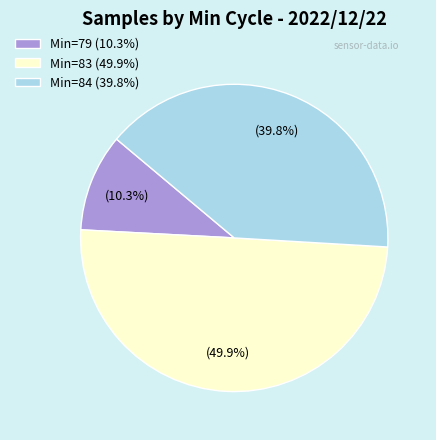

What is the ratio of the value at Min=84 (39.8%) to the value at Min=83 (49.9%)?

0.8